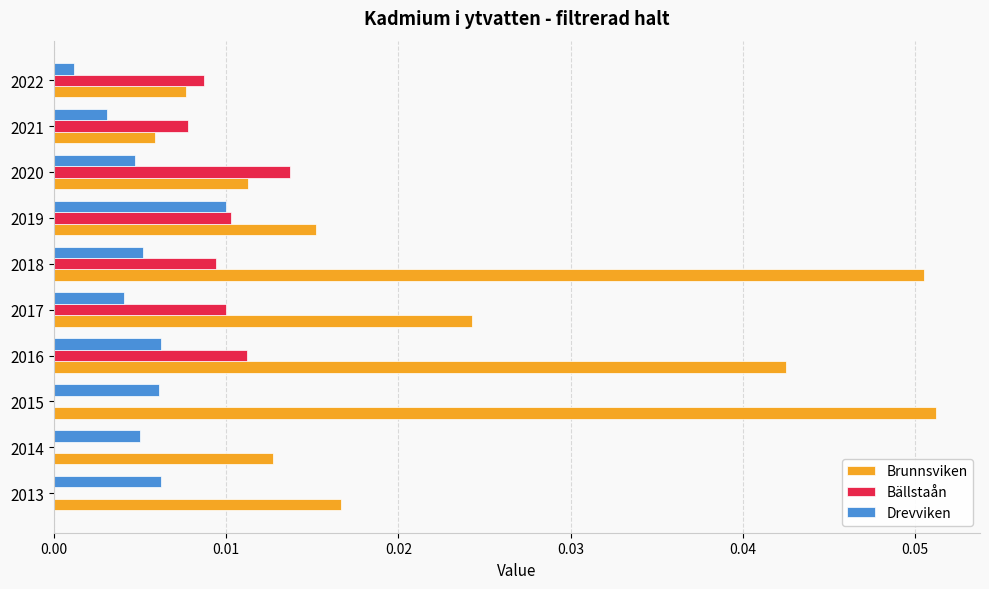

Which series changed the most between 2014 and 2015?

Brunnsviken